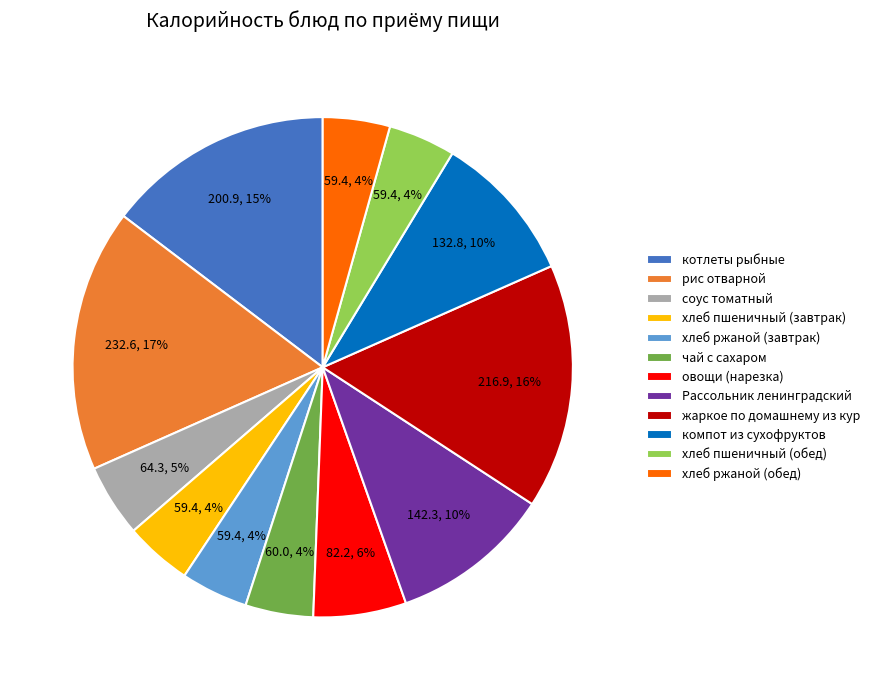

True or false: хлеб ржаной (обед) accounts for 12% of the total.

False